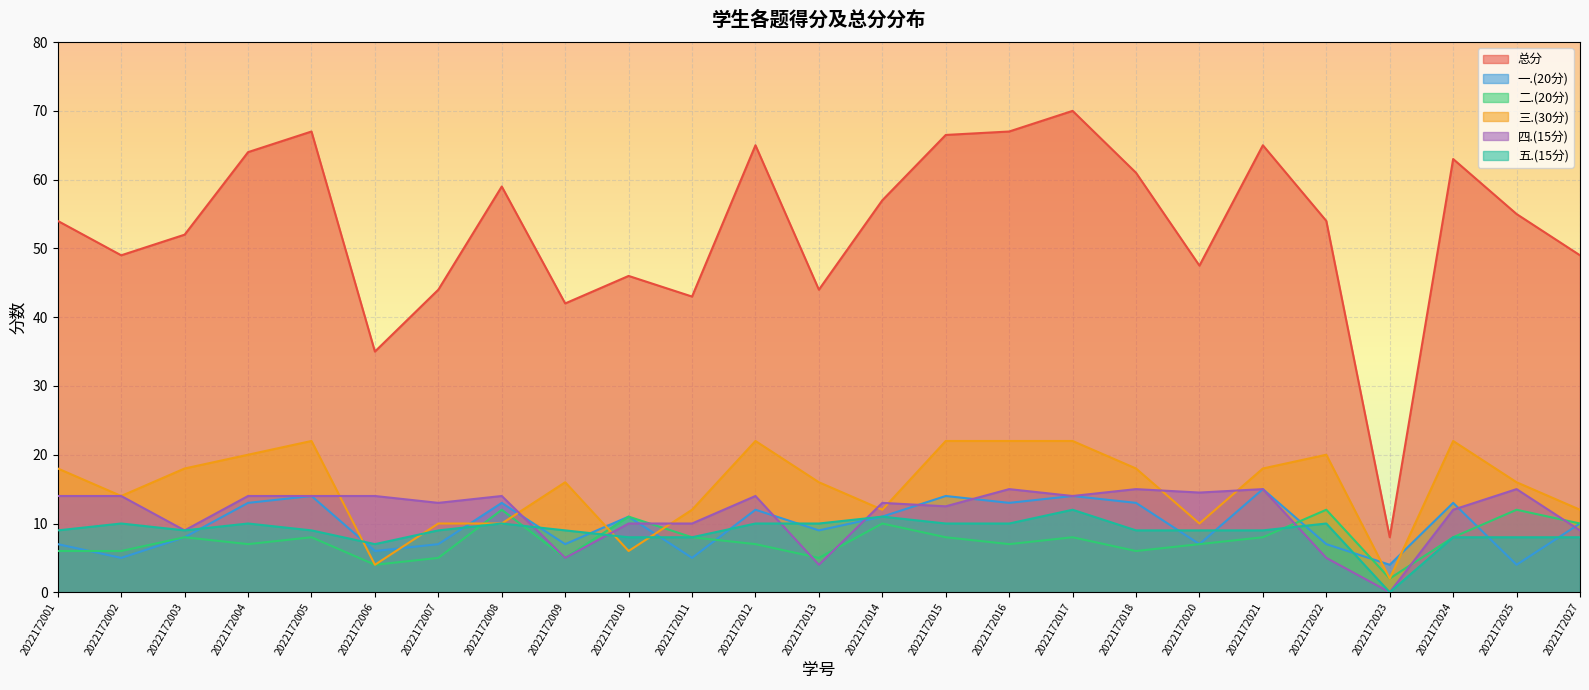

At how many categories does at least one series exceed 47?

18